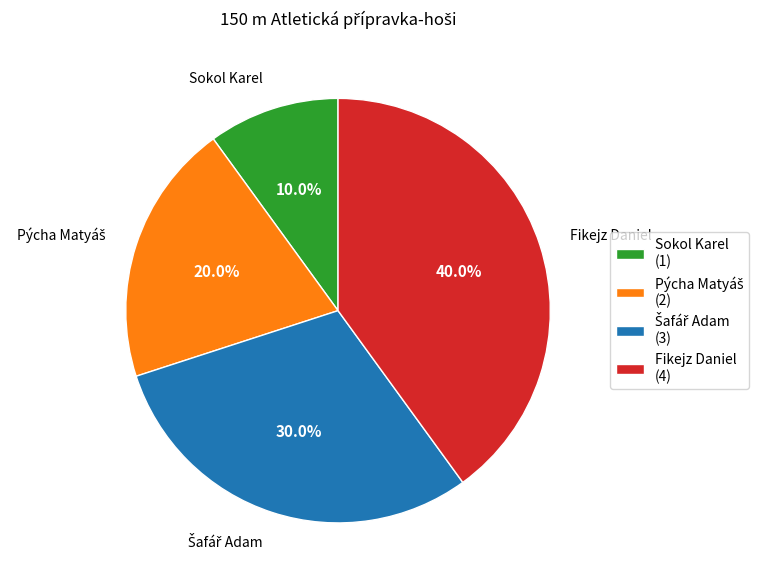

Approximately how many times larger is the value at Fikejz Daniel compared to Sokol Karel?

4.0